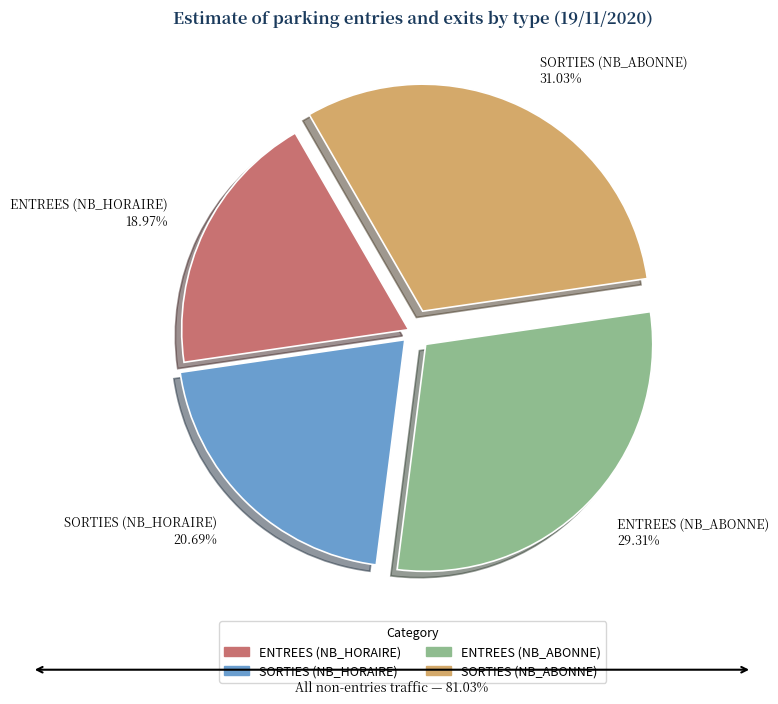

Is there any slice that represents more than half of the pie?

No